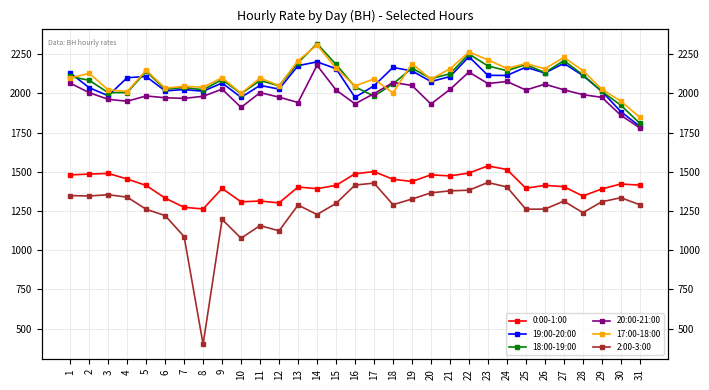

Where is 20:00-21:00 nearest to the value 1979?

8